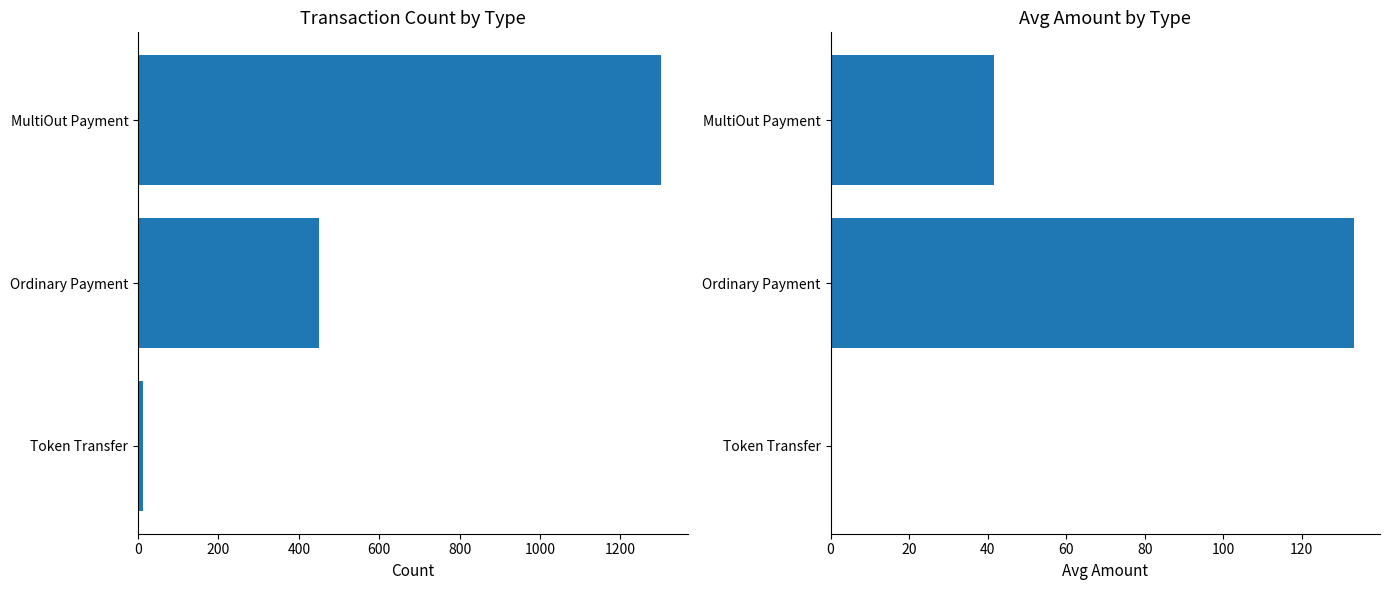

Which series has the widest spread of values?

Transaction Count